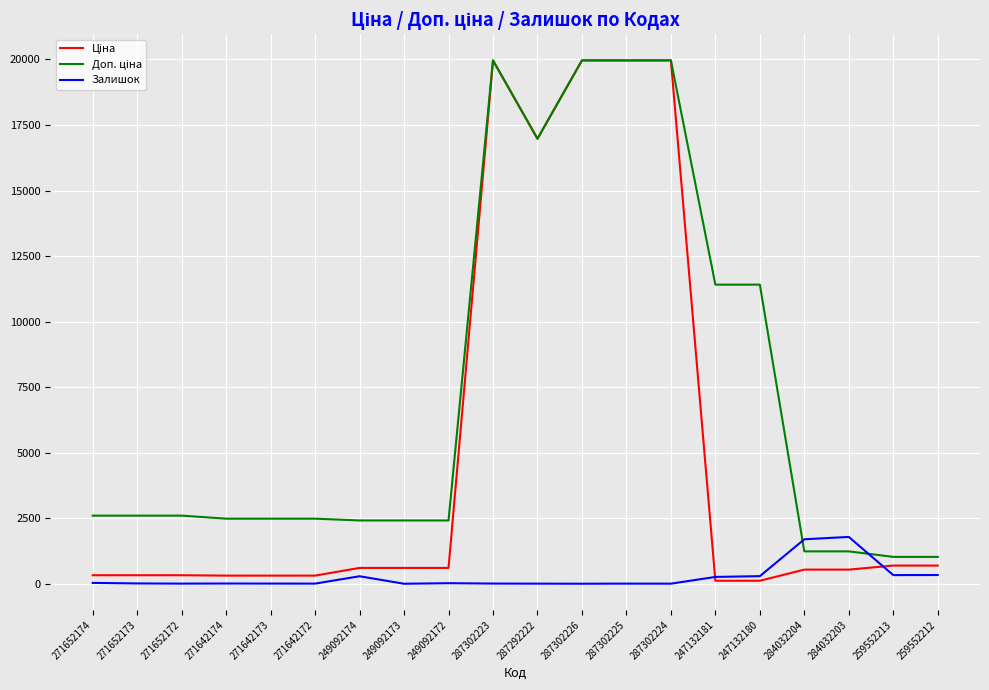

The Залишок series shows 5.0 at 271652172. True or false?

True